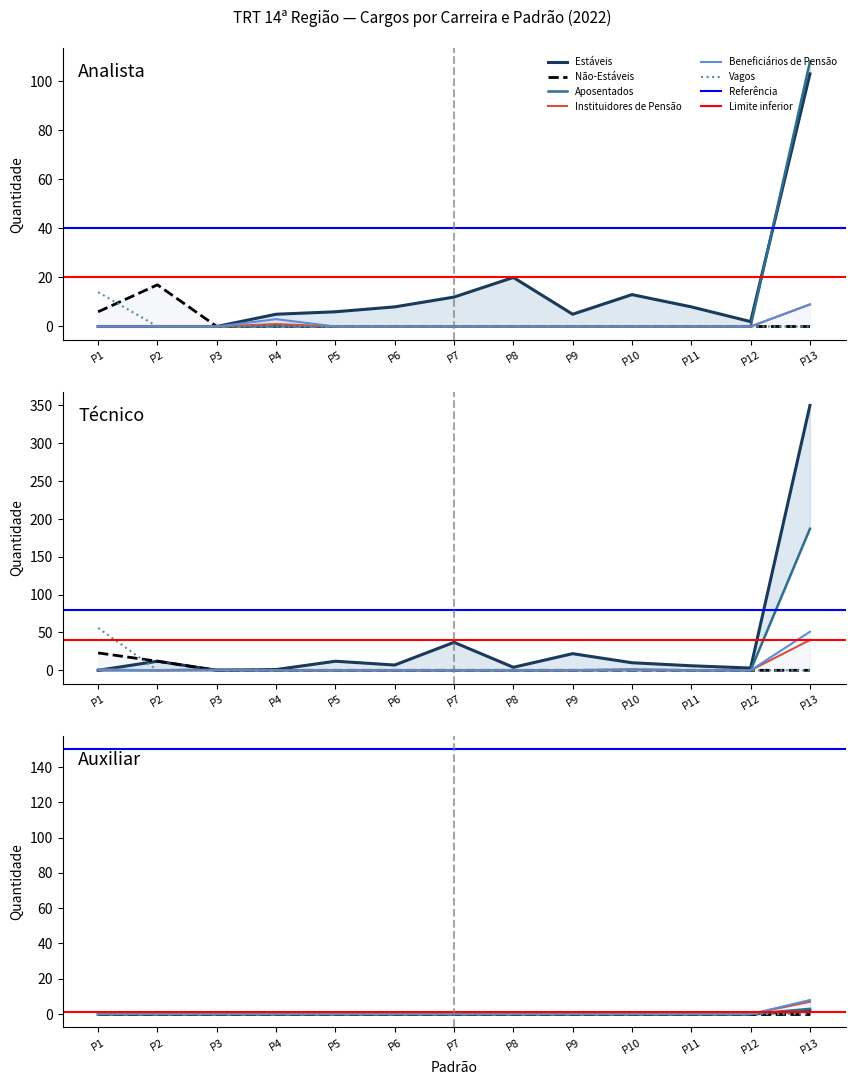

True or false: Estáveis (Analista) and Vagos (Analista) cross at least once.

False